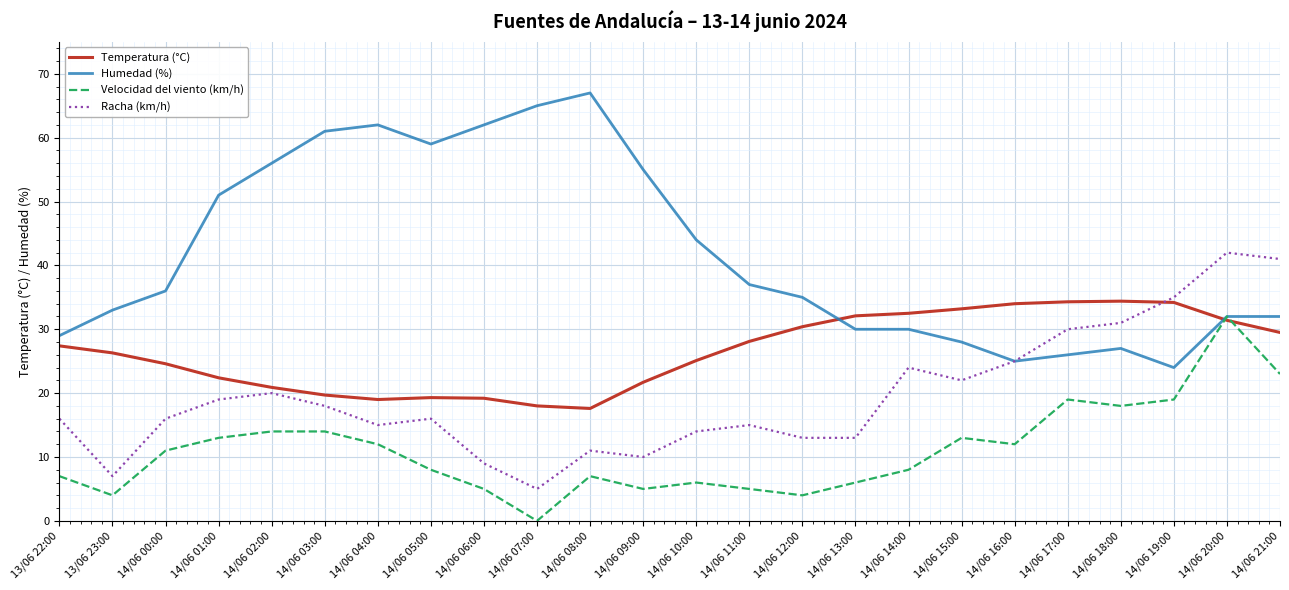

How many values in the Velocidad del viento (km/h) series are below 11?

12